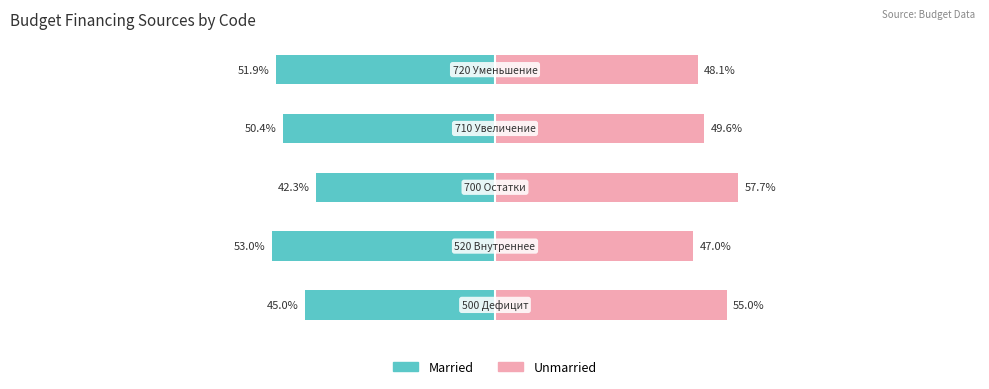

The value of Married at −100 is -27.0. True or false?

False